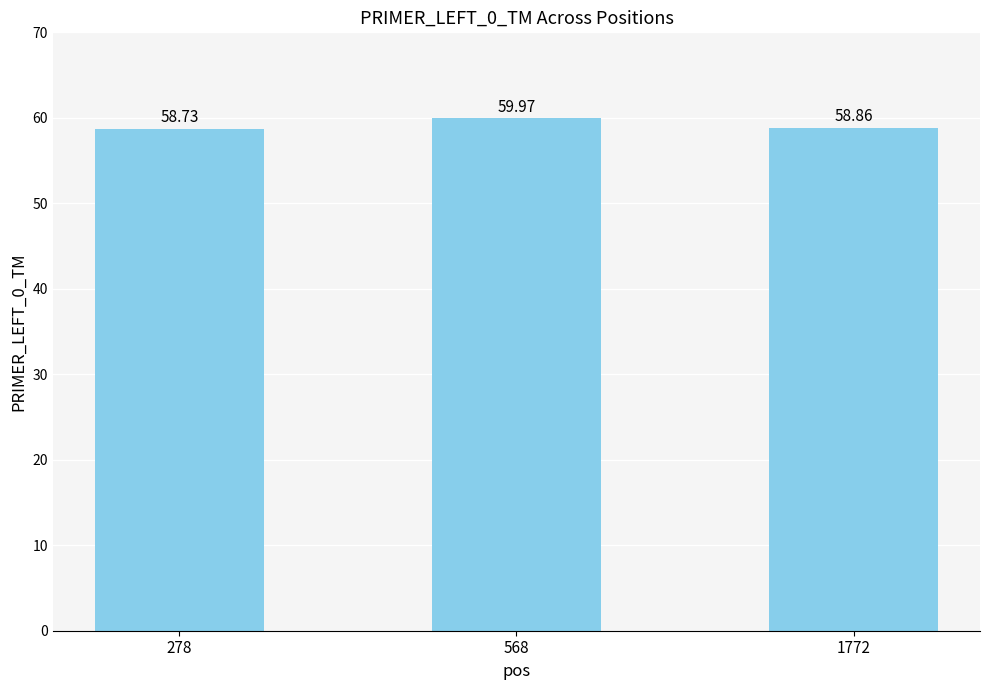

What is the average value?

59.2